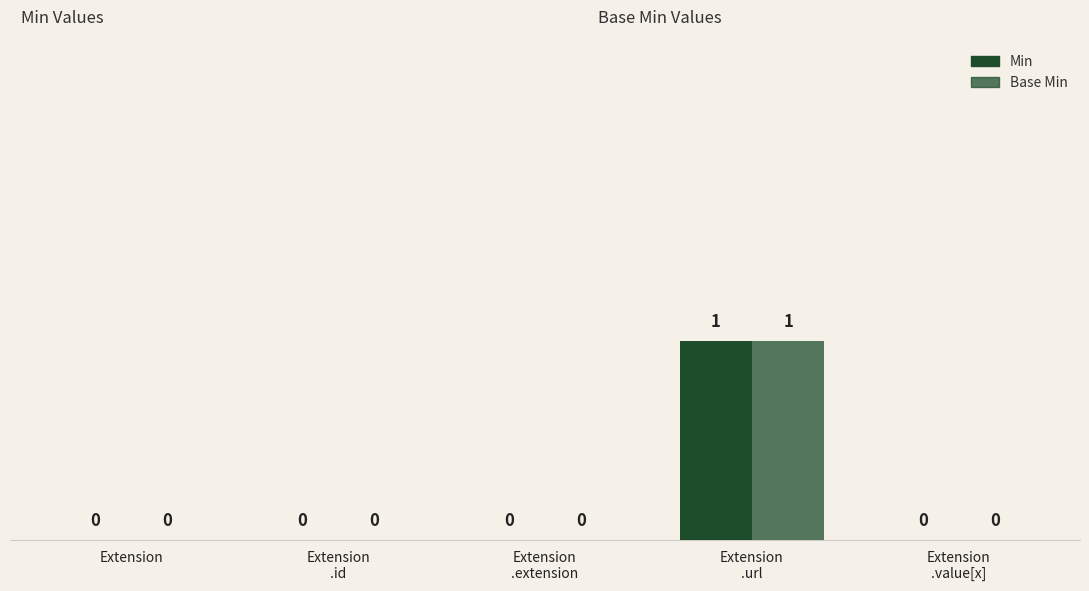

The value of Min at Extension
.value[x] is 0. True or false?

True